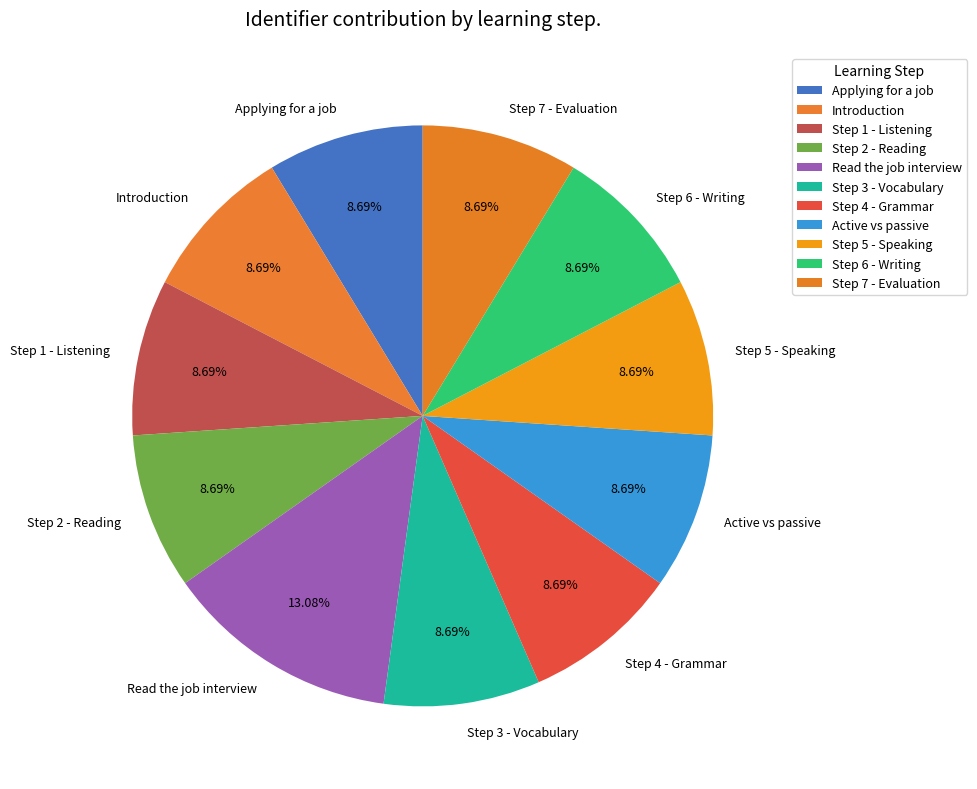

The Read the job interview slice represents 13% of the pie. True or false?

True